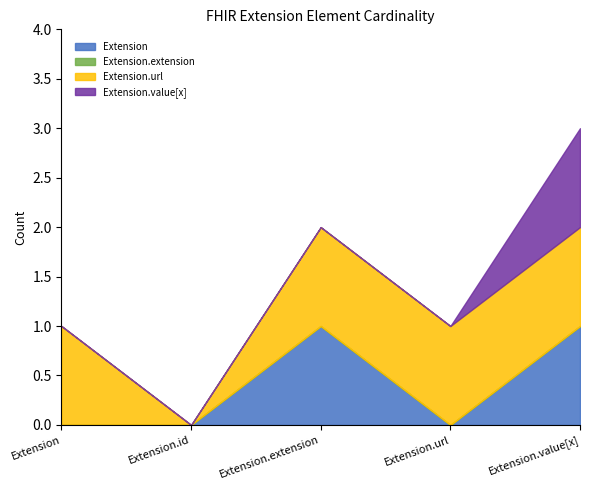

Which series has the widest spread of values?

Extension